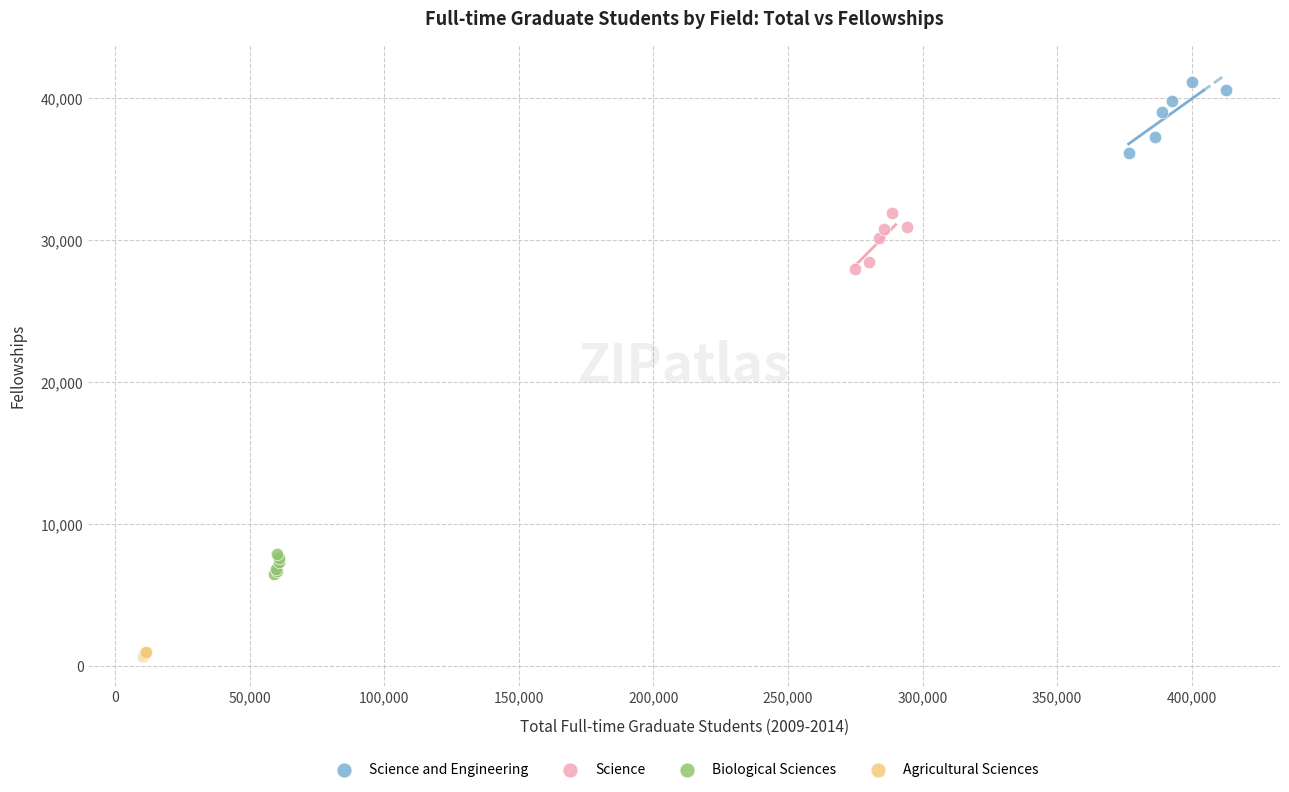

Which series reaches the maximum Y coordinate?

Science and Engineering